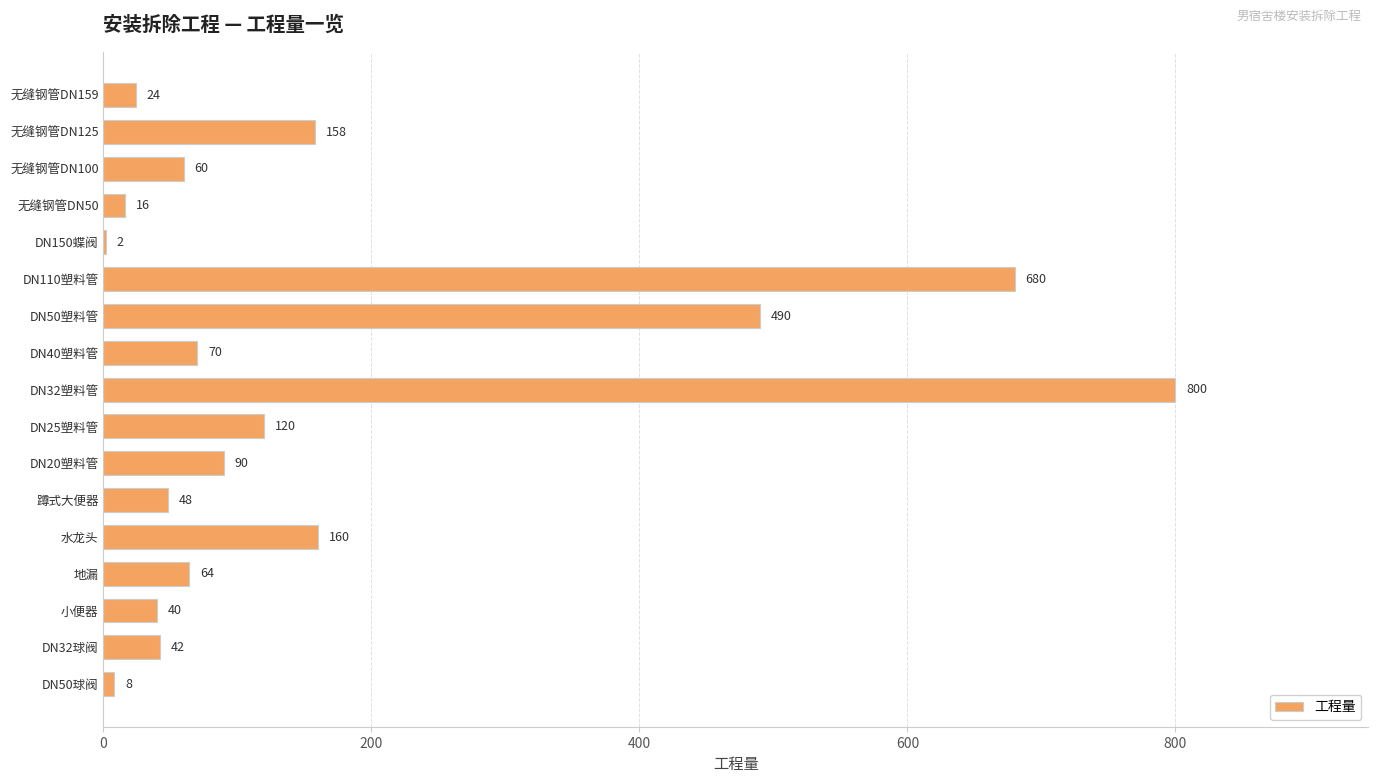

What is the maximum value shown in the chart?

800